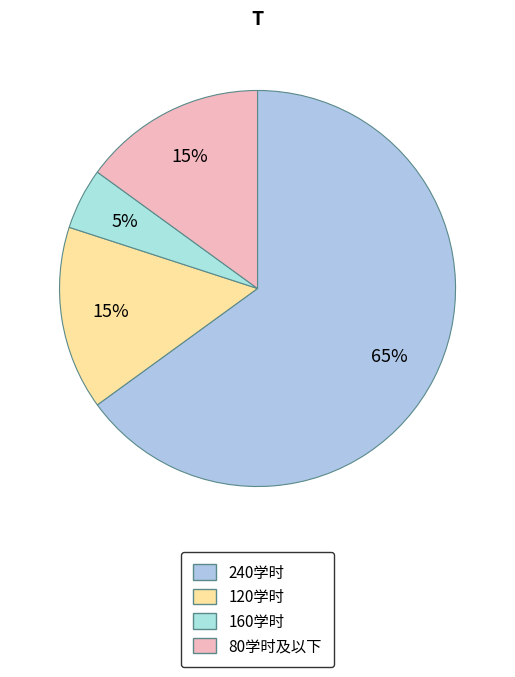

How many segments does this pie chart have?

4